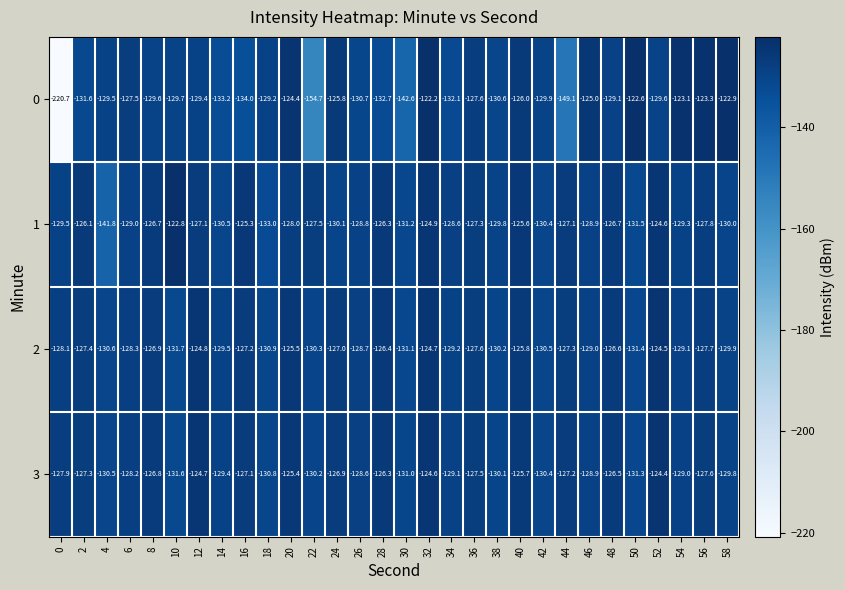

Which series has the widest spread of values?

0